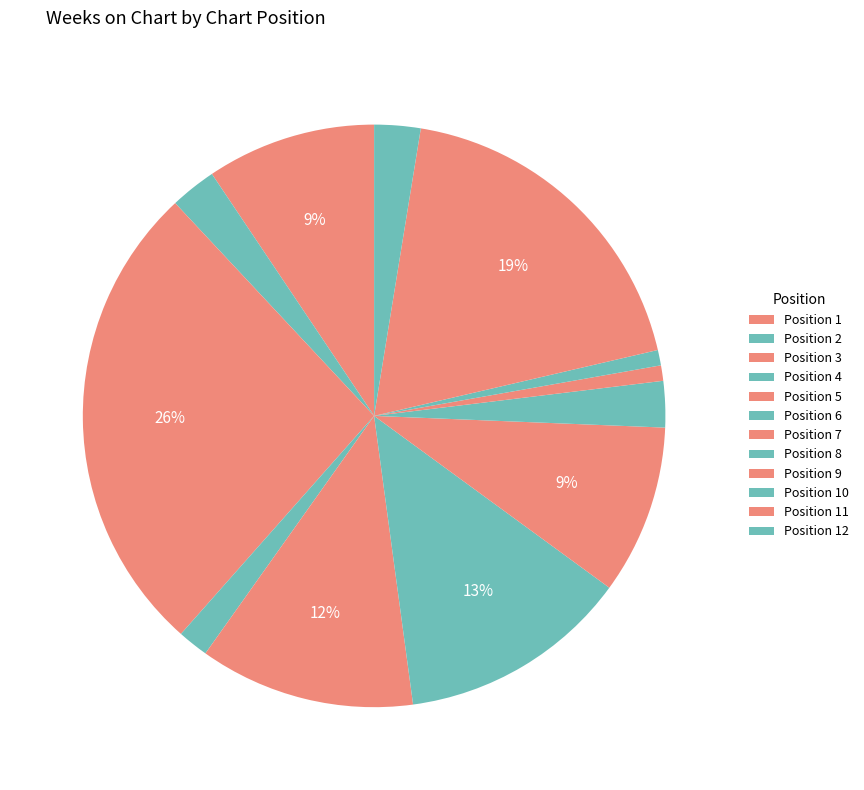

Count the number of slices in the pie.

12